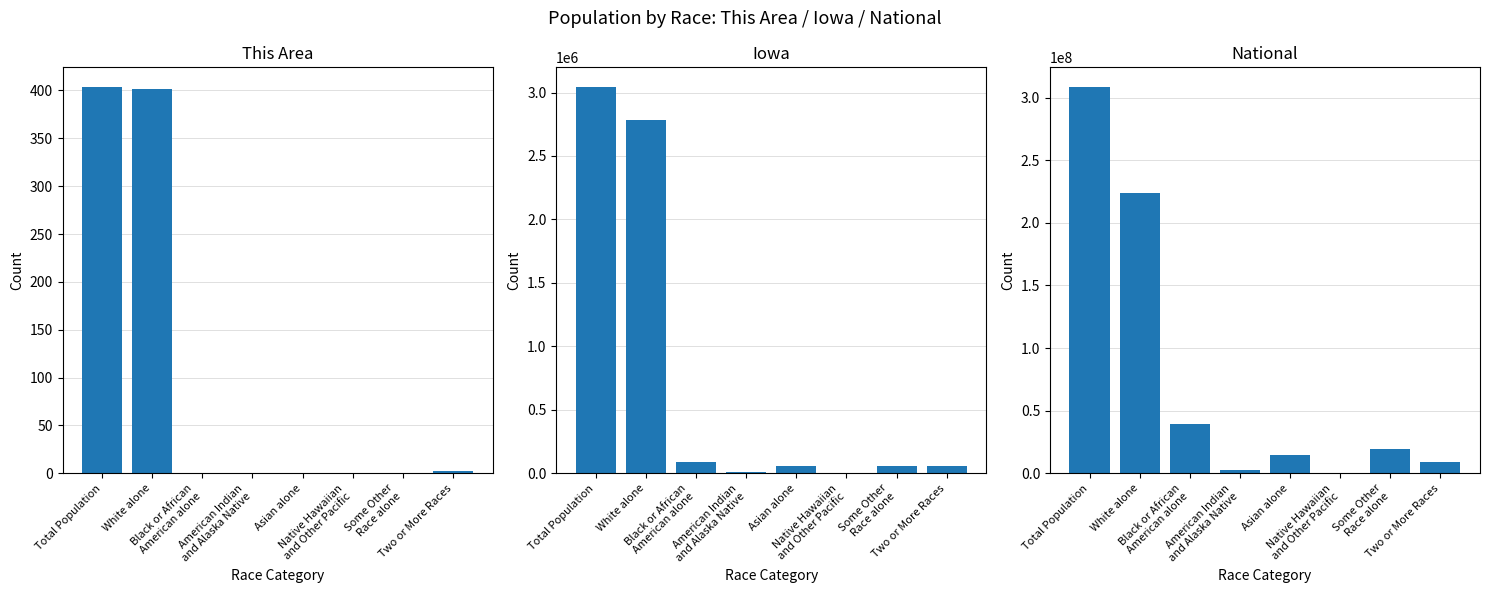

What is the total value across all series at Black or African
American alone?

39018467